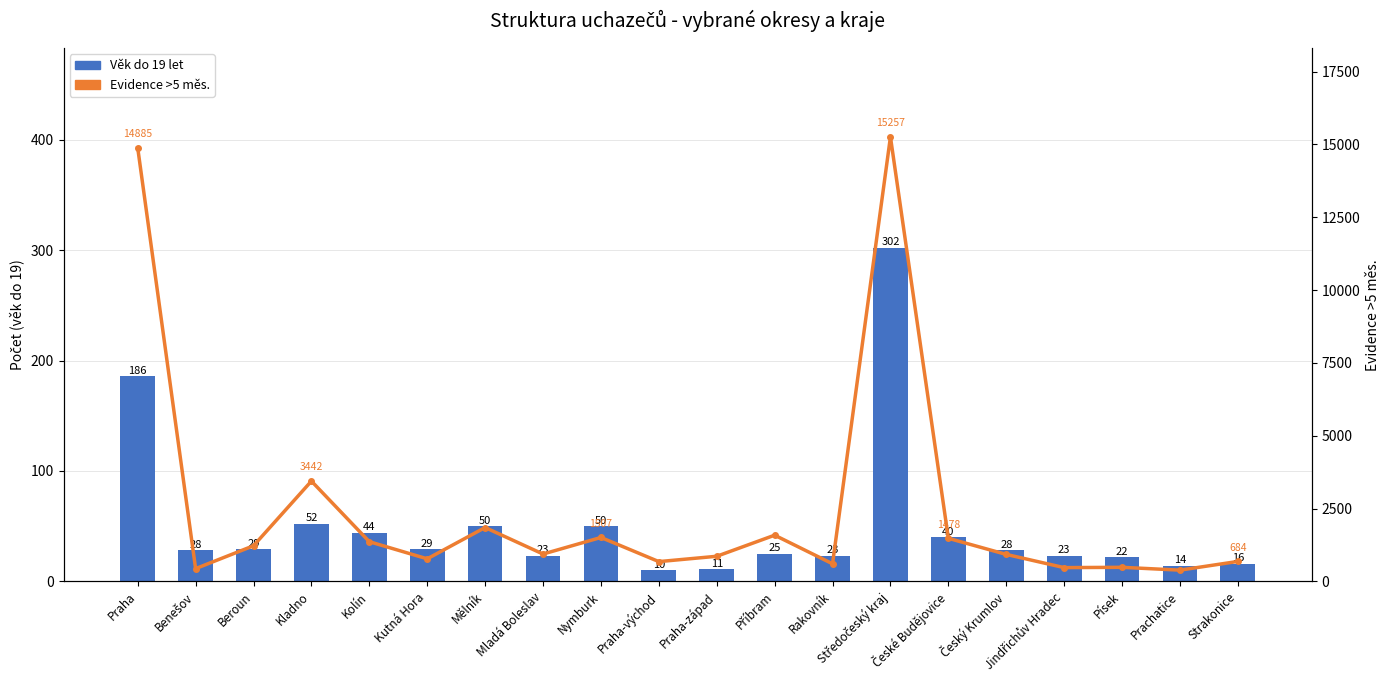

Which series has the widest spread of values?

Evidence >5 měs.